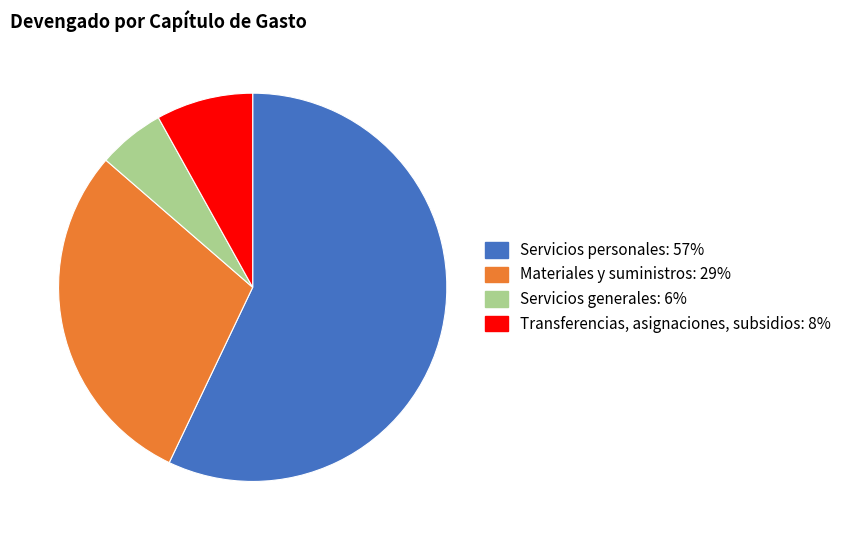

Combined, do Materiales y suministros and Servicios personales account for over 50%?

Yes